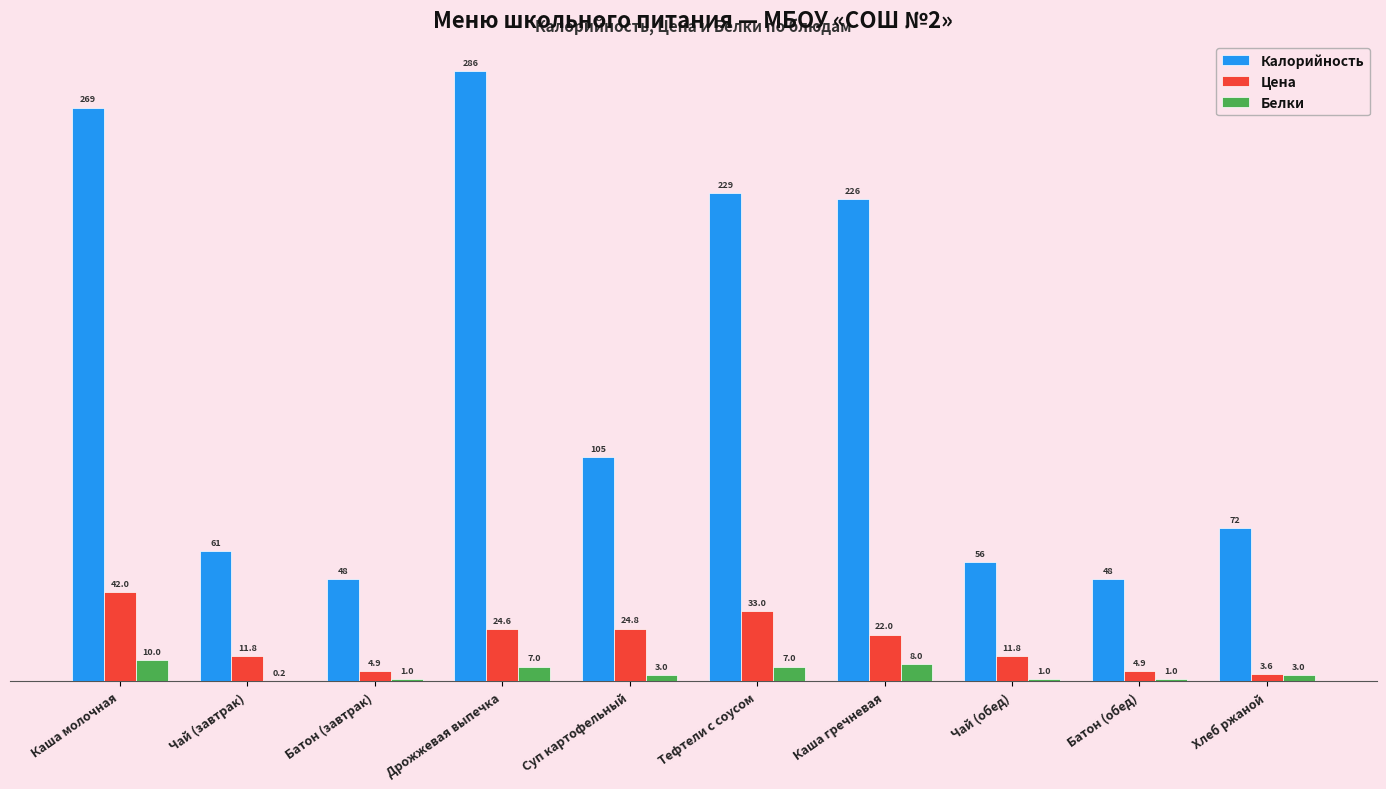

Which series changed the most between Каша молочная and Хлеб ржаной?

Калорийность